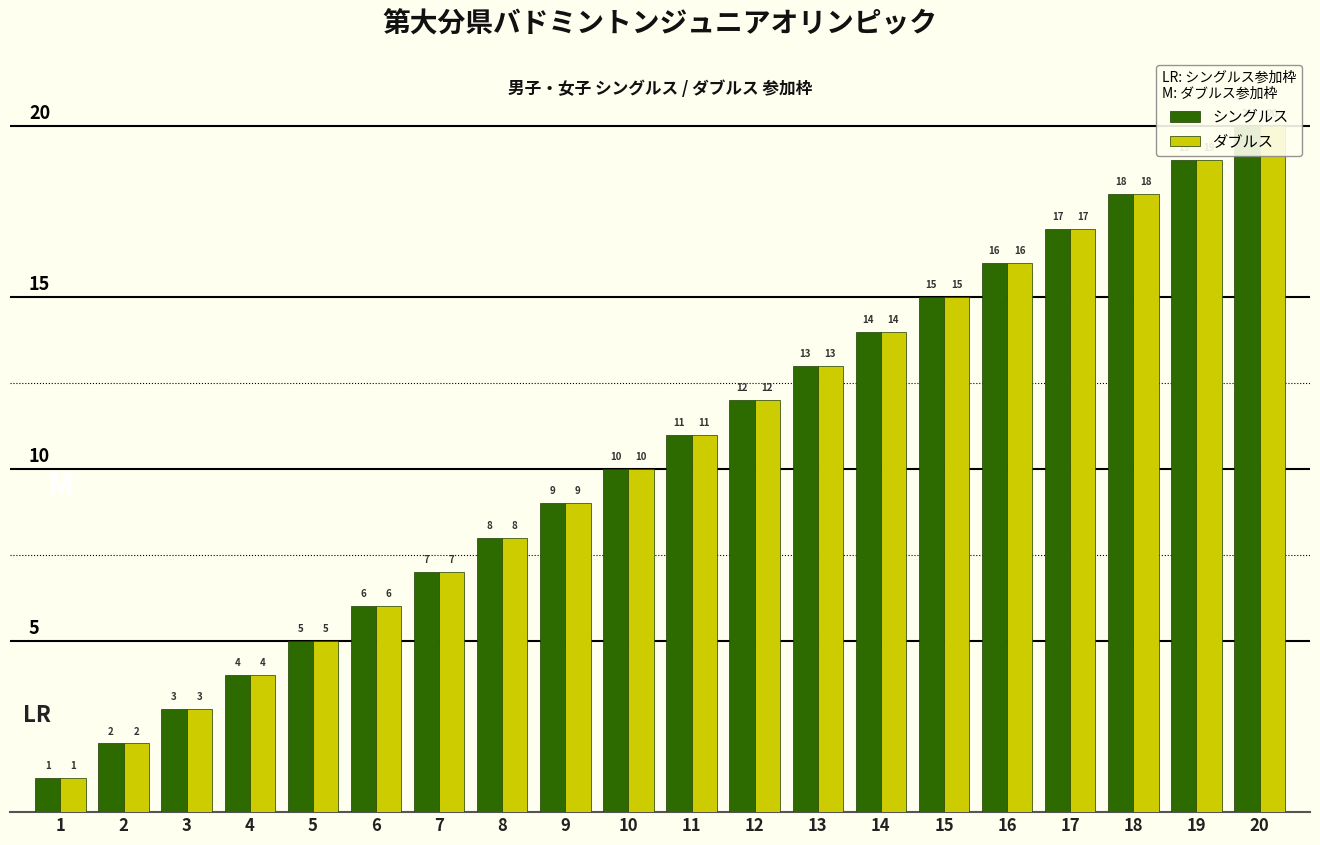

Reading left to right, list all the values displayed in this chart.

シングルス: 1	2	3	4	5	6	7	8	9	10	11	12	13	14	15	16	17	18	19	20
ダブルス: 1	2	3	4	5	6	7	8	9	10	11	12	13	14	15	16	17	18	19	20